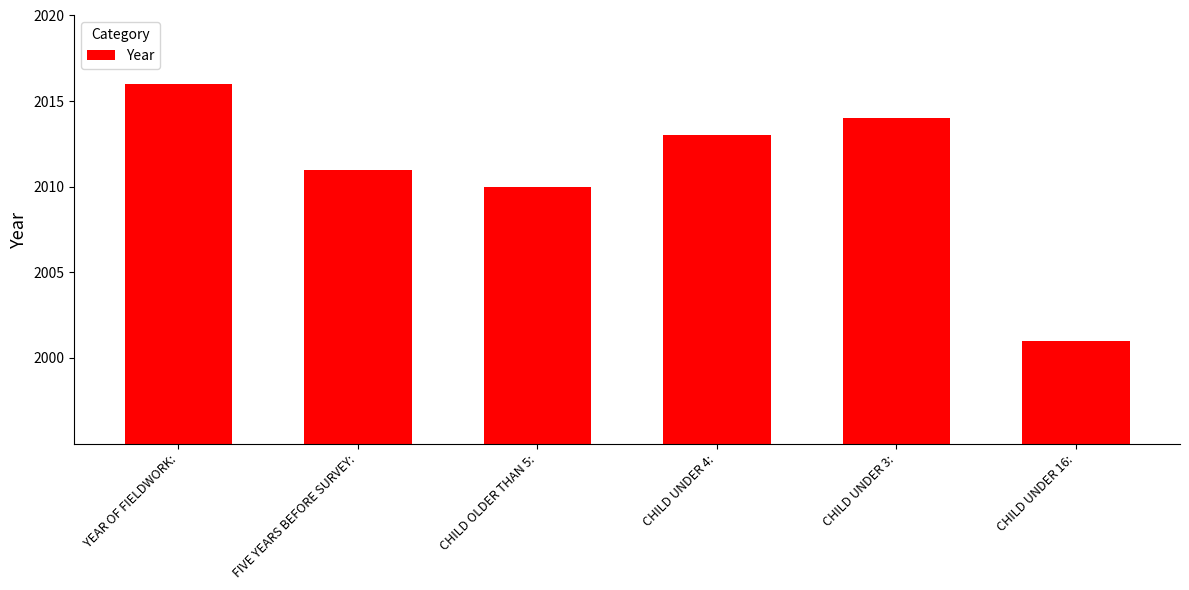

Which category has the lowest value across all series?

CHILD UNDER 16: